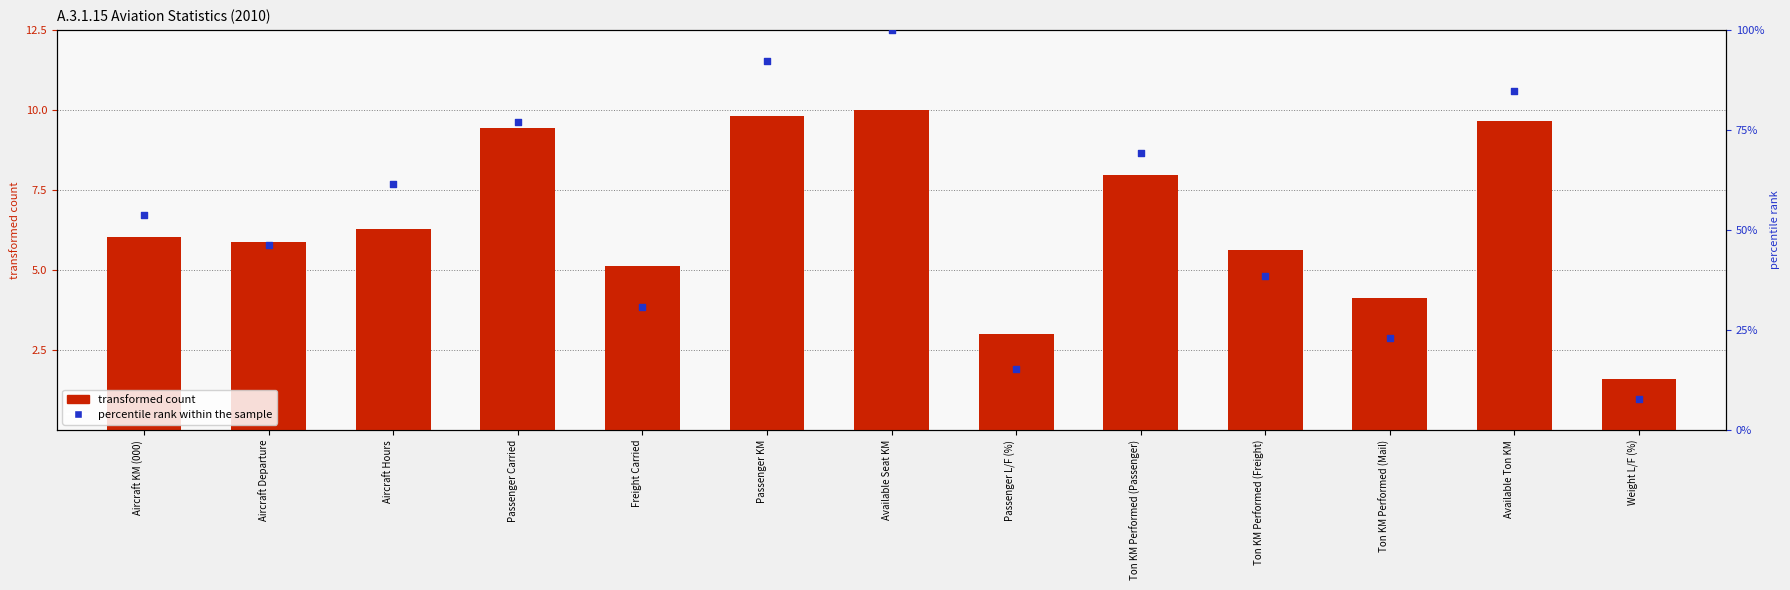

What are all the series names shown in the legend?

transformed count, percentile rank within the sample